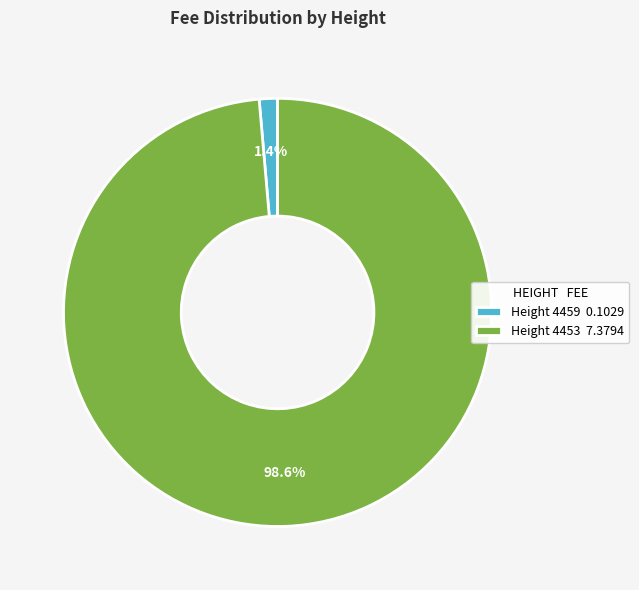

Between Height 4453 7.3794 and Height 4459 0.1029, which is larger?

Height 4453 7.3794